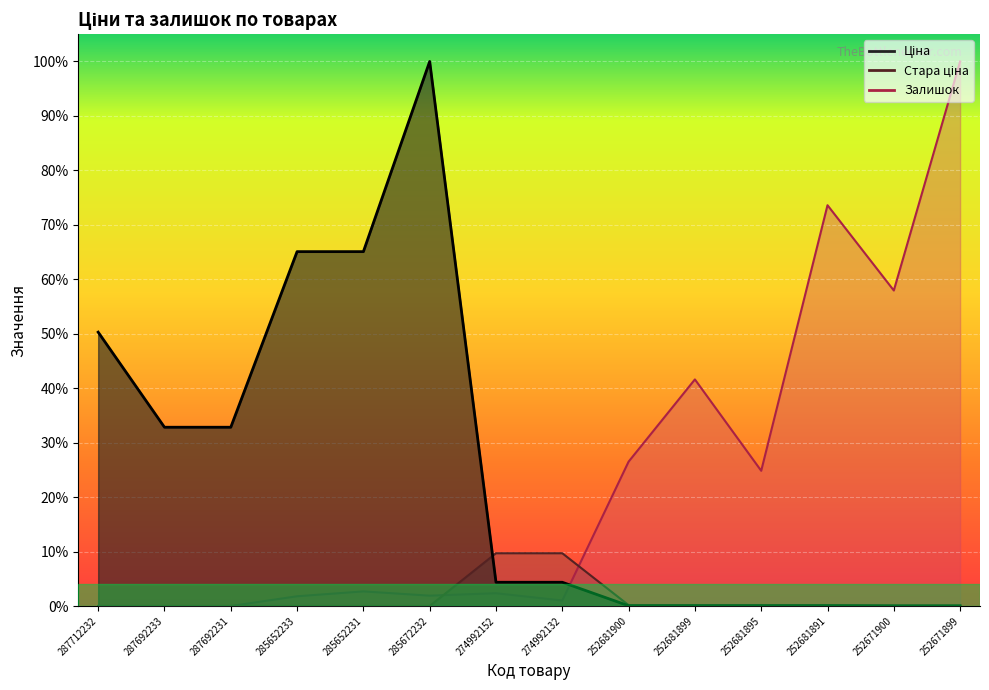

How many lines are shown in the chart?

3